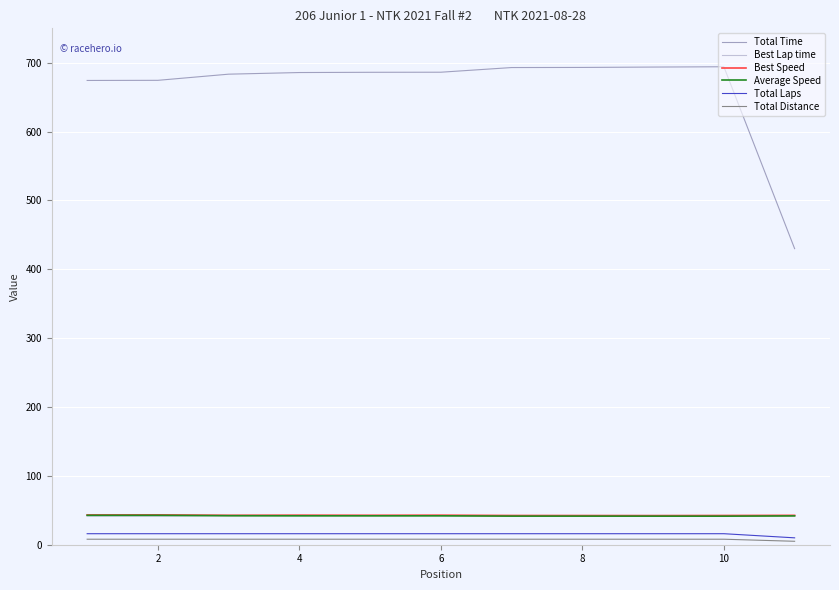

Which series has the widest spread of values?

Total Time